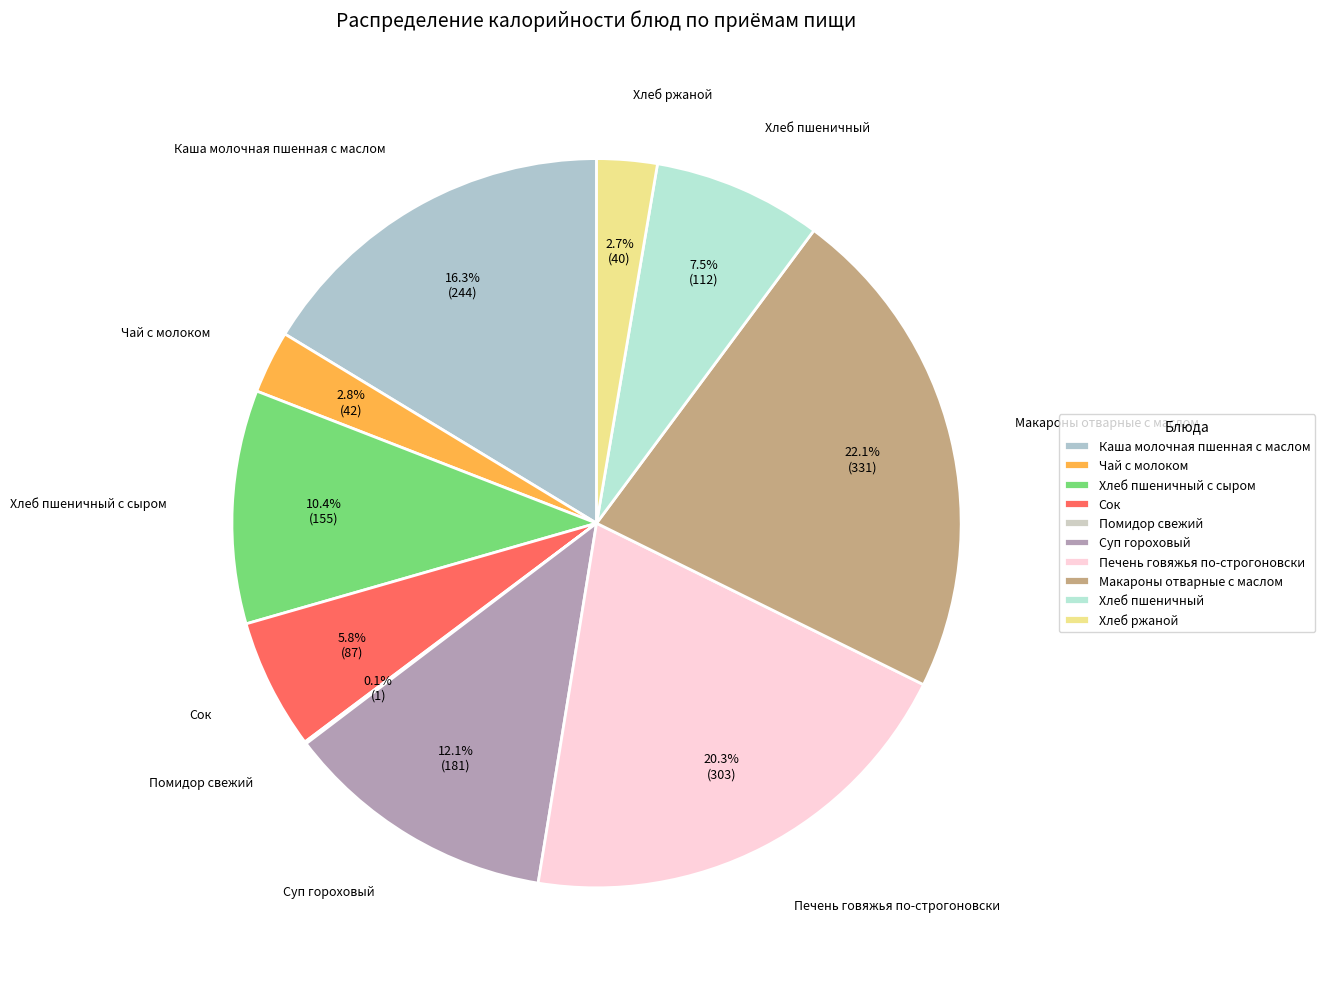

Combined, do Макароны отварные с маслом and Суп гороховый account for over 50%?

No